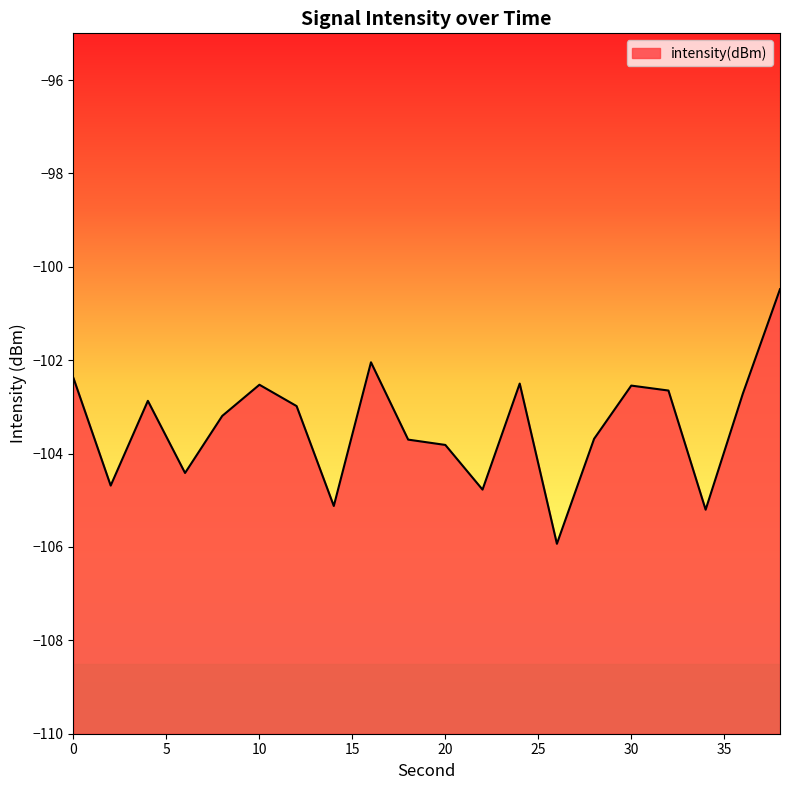

What is the average value?

-103.4